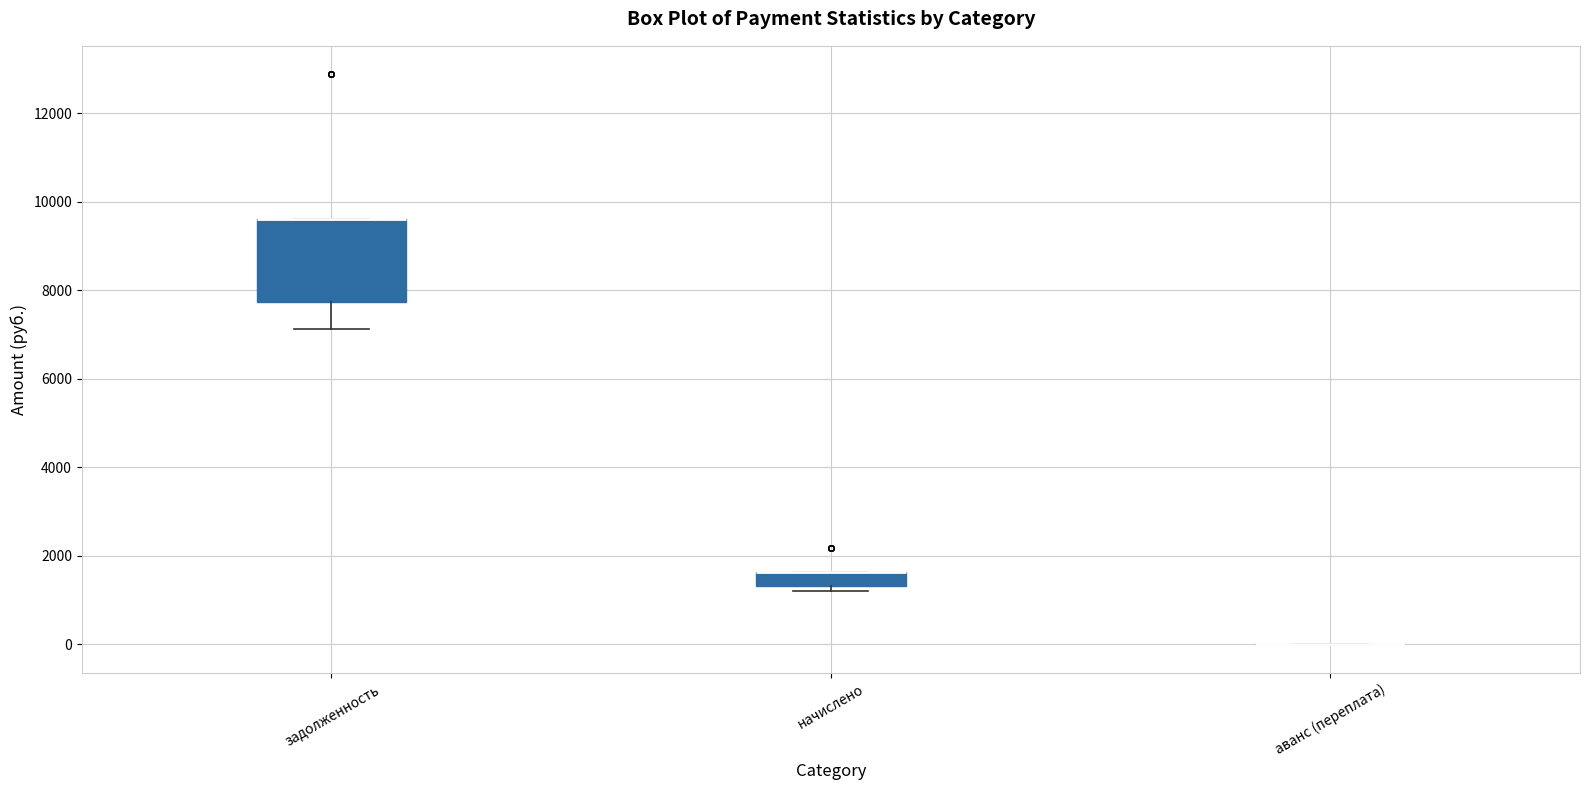

Which box is the tallest, from its lower edge to its upper edge?

задолженность